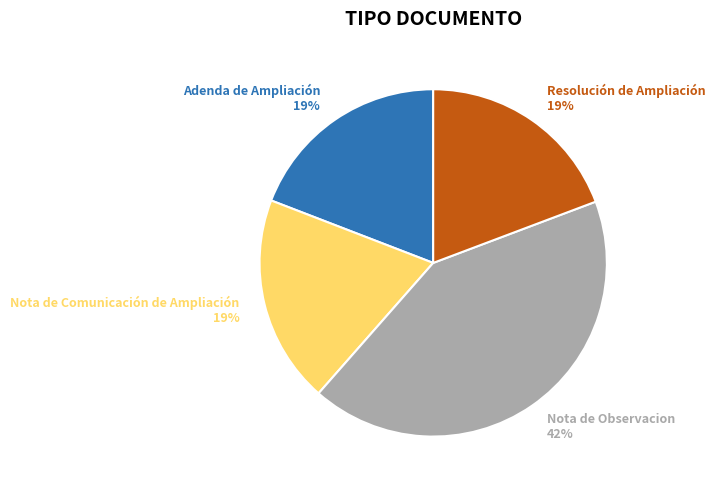

Is the sum of Nota de Comunicación de Ampliación and Nota de Observacion greater than half?

Yes